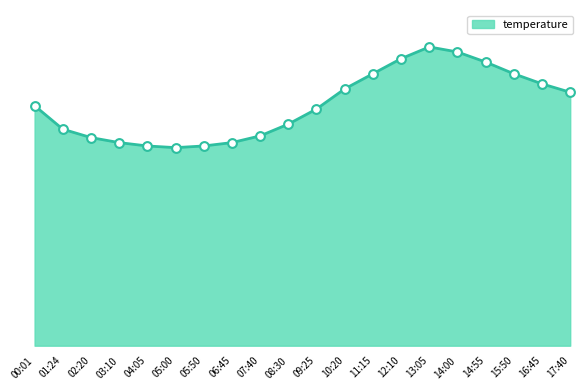

Approximately how many times larger is the value at 02:20 compared to 17:40?

0.8